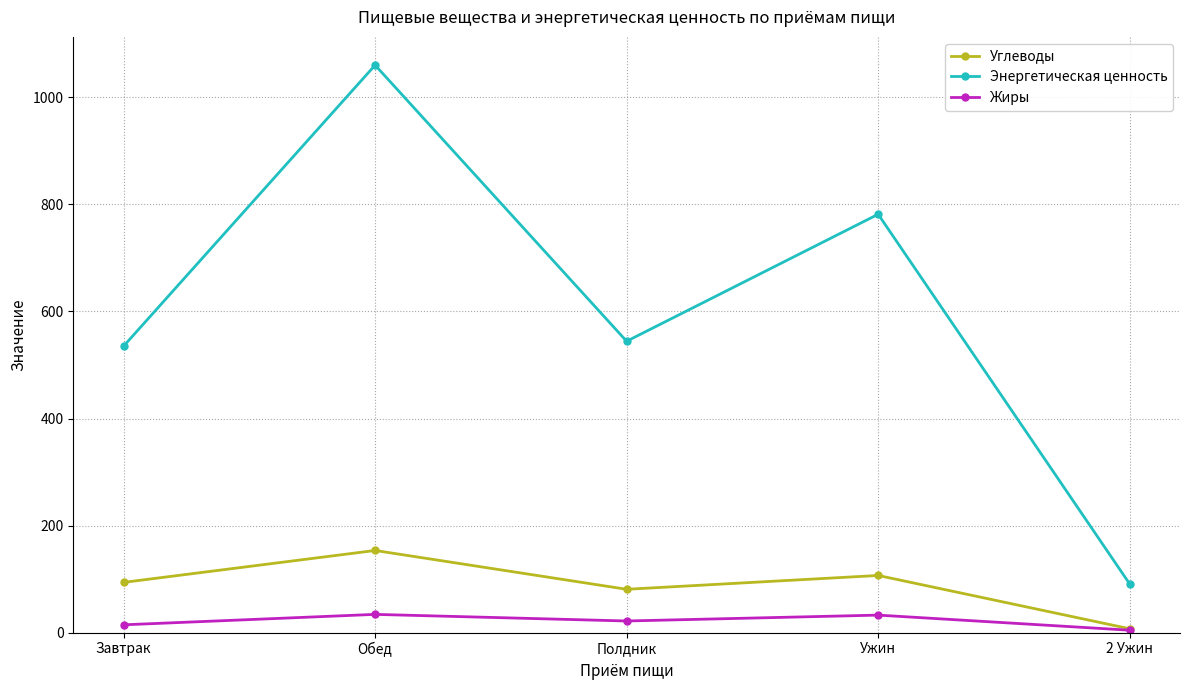

Which category has the highest value in the Углеводы series?

Обед